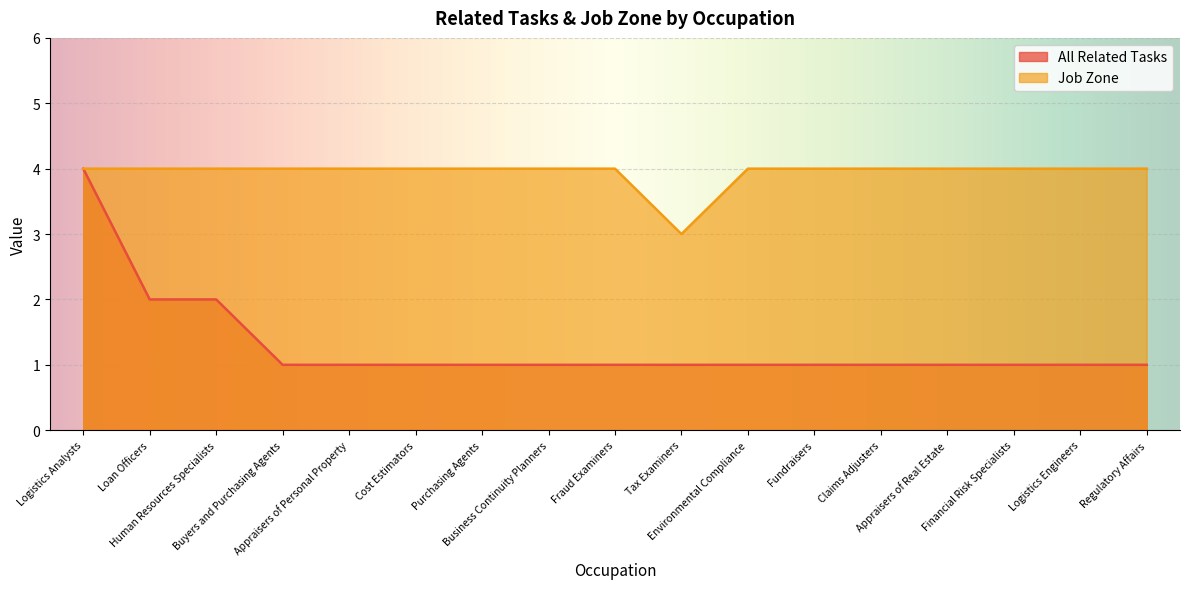

What is the greatest value displayed?

4